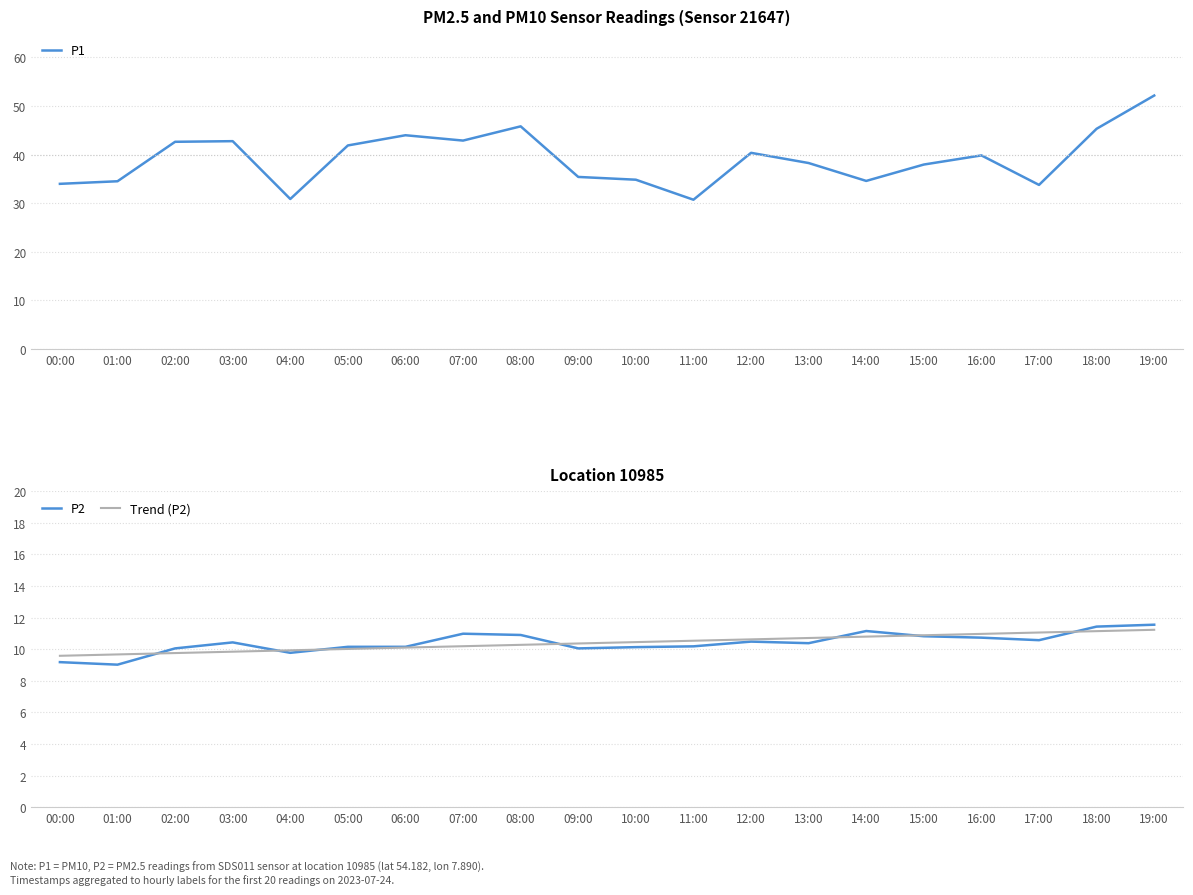

At 14:00, list the series in order from largest to smallest.

P1, P2, Trend (P2)